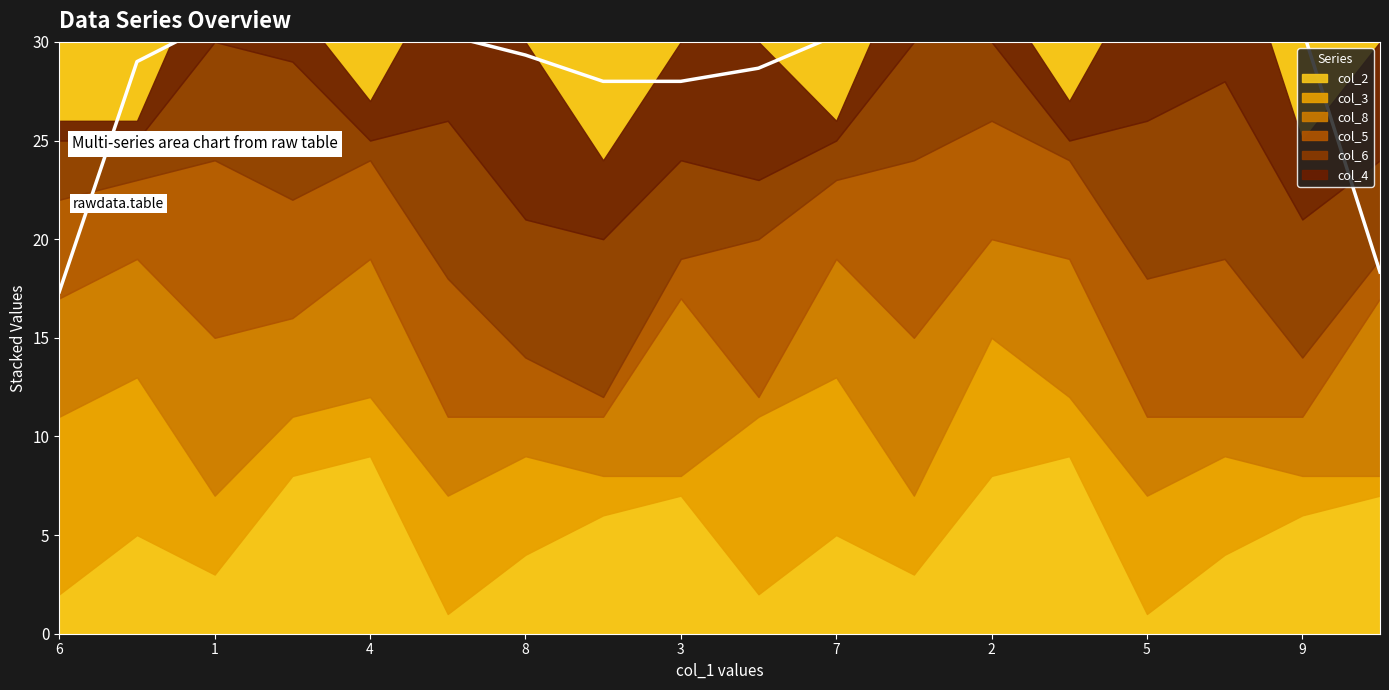

How many series are shown in this chart?

6